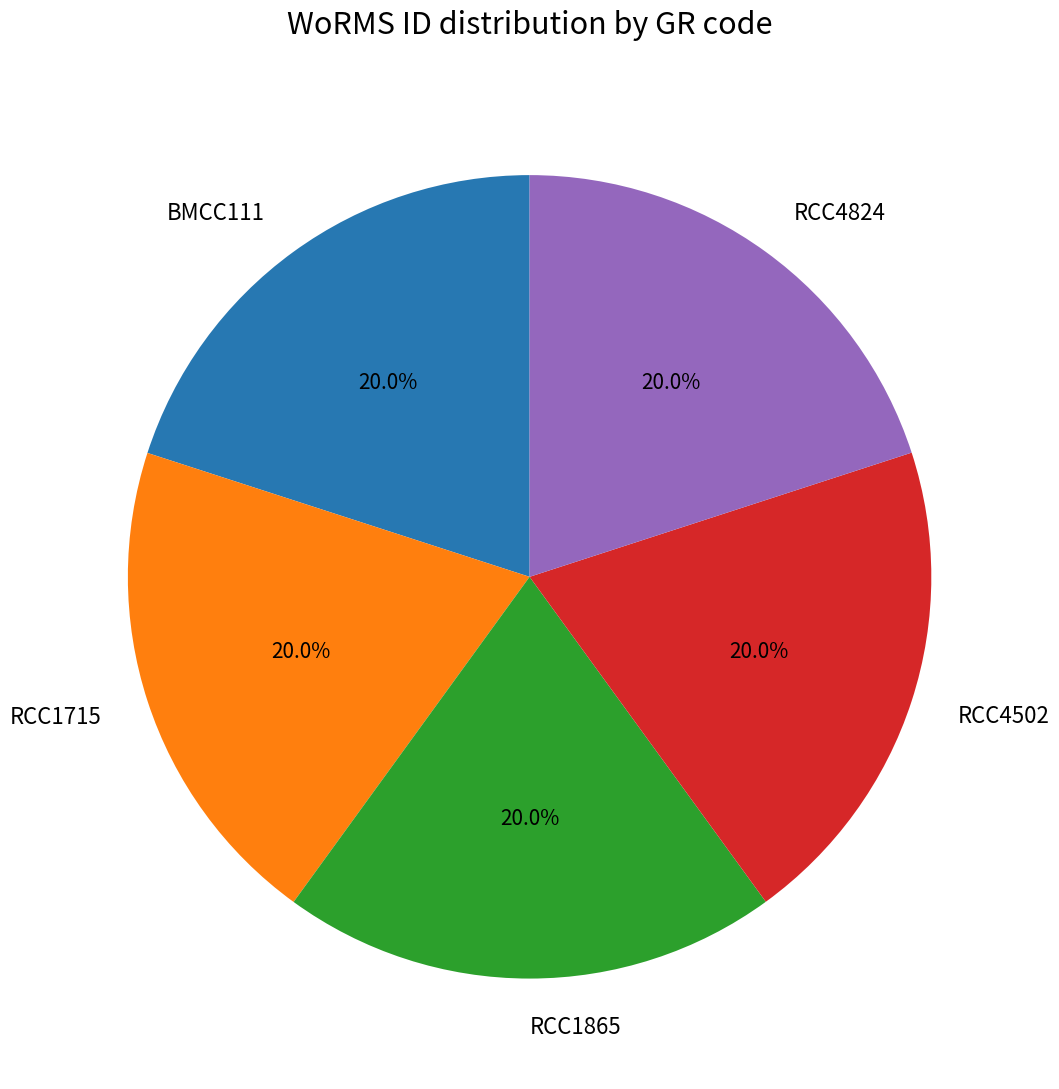

Is RCC4502 the majority of the pie?

No